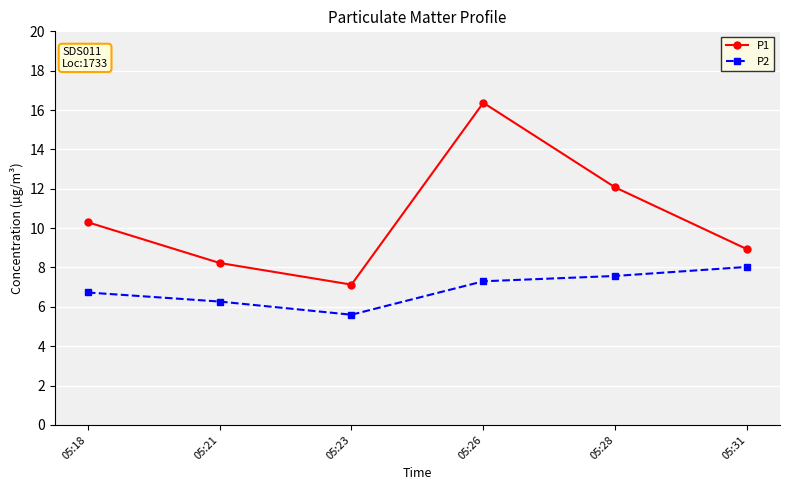

Between 05:21 and 05:23, which series saw the biggest shift?

P1